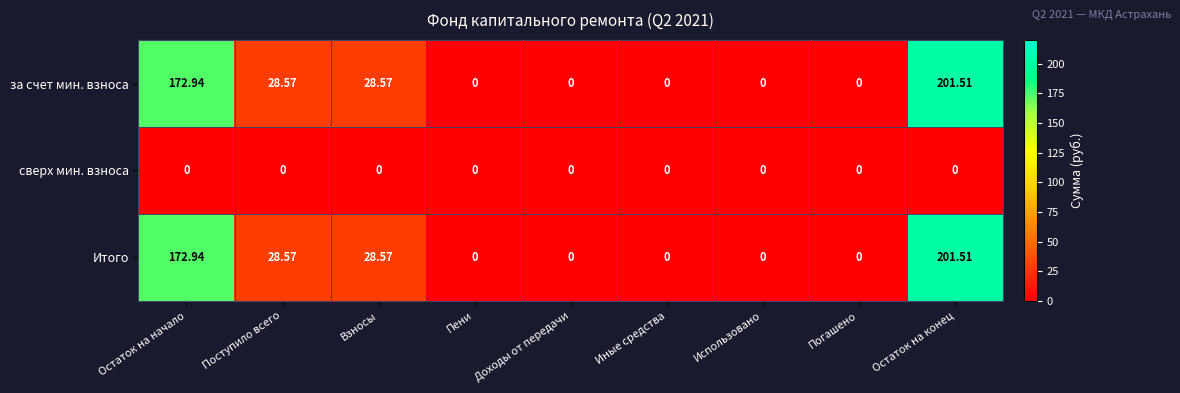

How many values in Итого are above zero?

4